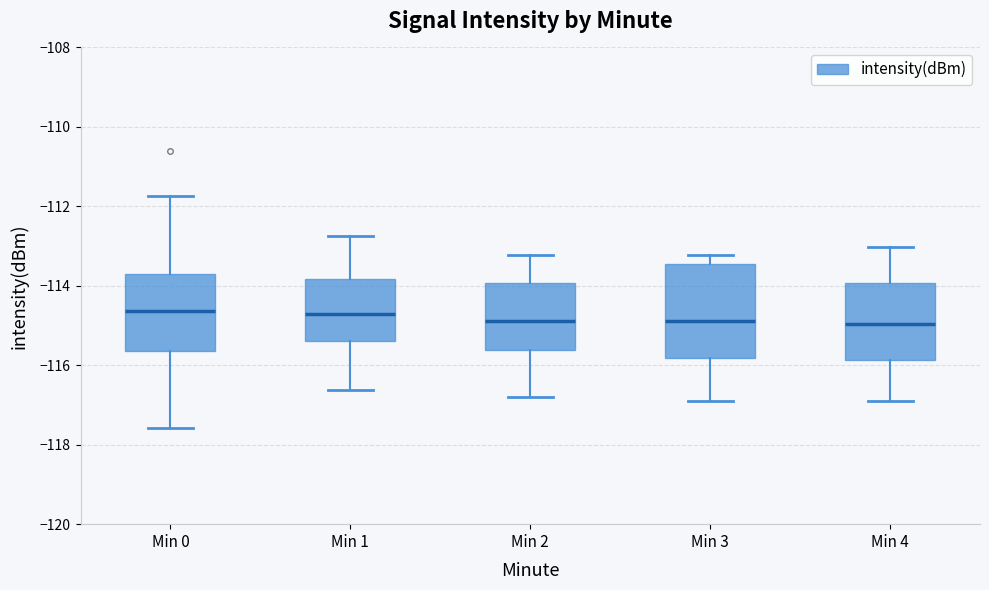

Where does the upper whisker of the box for Min 3 end on the y-axis? The values are not printed on the chart, so give them approximately, as read against the axis.

-113.2